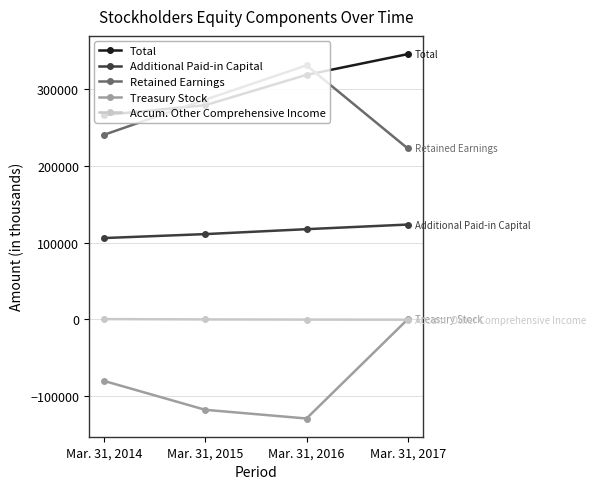

Where is Total nearest to the value 306150?

Mar. 31, 2016